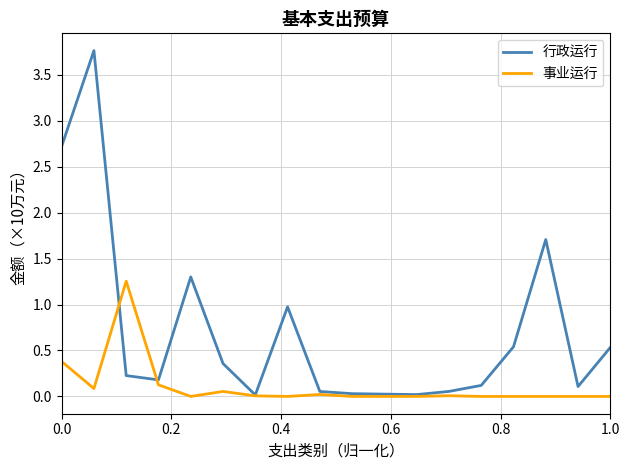

Is this an area chart (filled region under the line)?

No